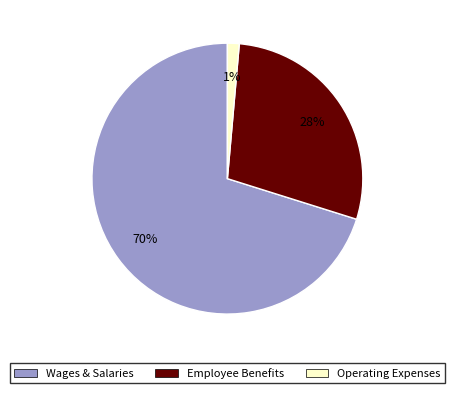

Is there any slice that represents more than half of the pie?

Yes